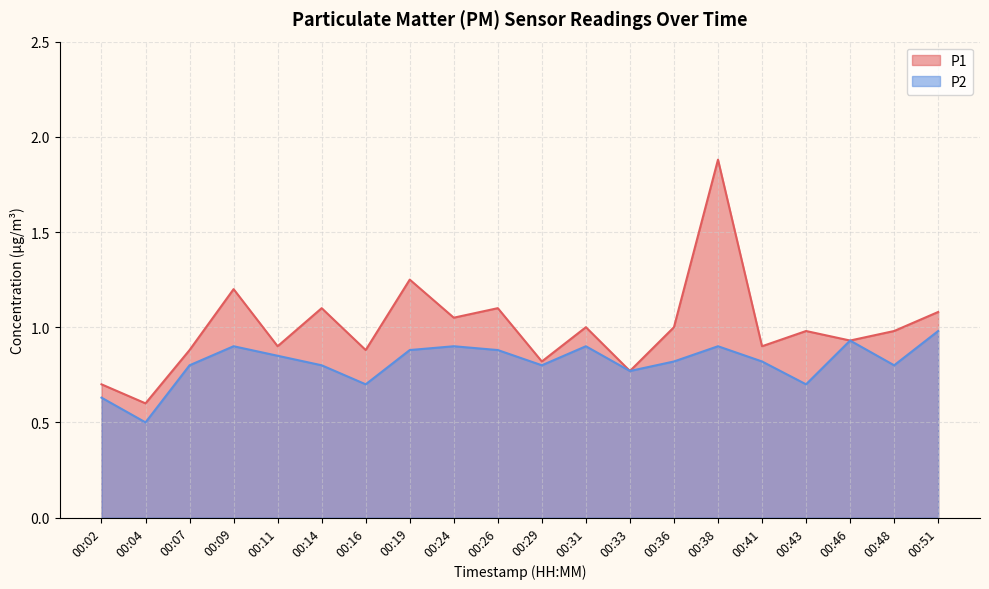

What is the lowest value of the P1 series?

0.6